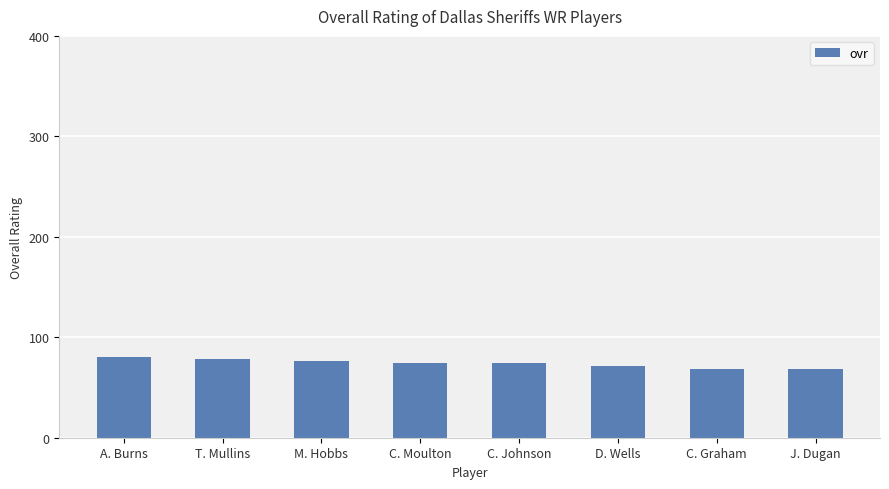

What is the greatest value displayed?

80